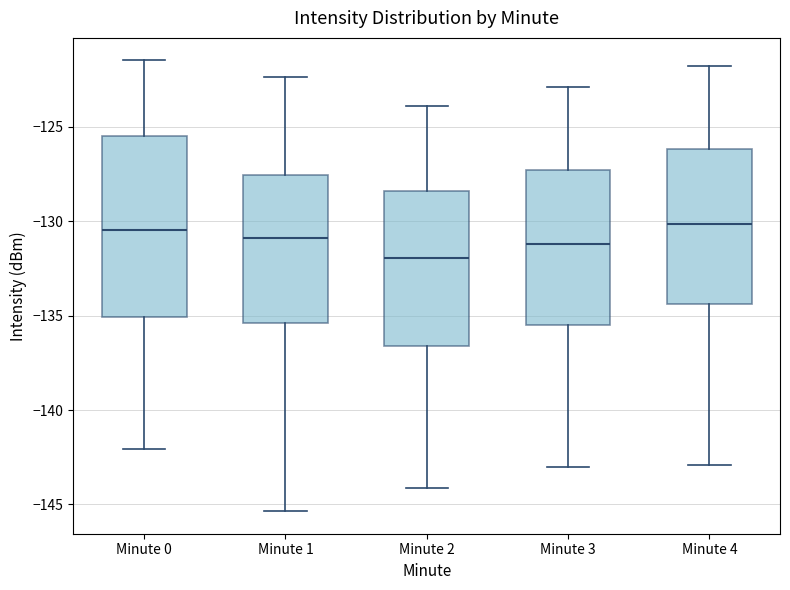

Where does the upper whisker of the box for Minute 4 end on the y-axis? The values are not printed on the chart, so give them approximately, as read against the axis.

-122.0